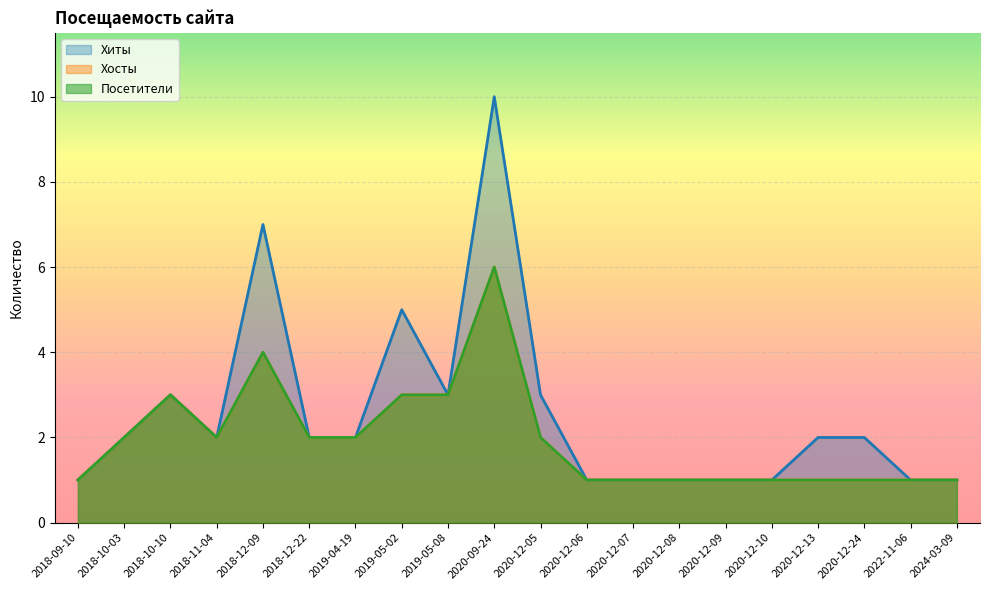

Between 2020-12-09 and 2020-12-24, which is larger?

2020-12-24